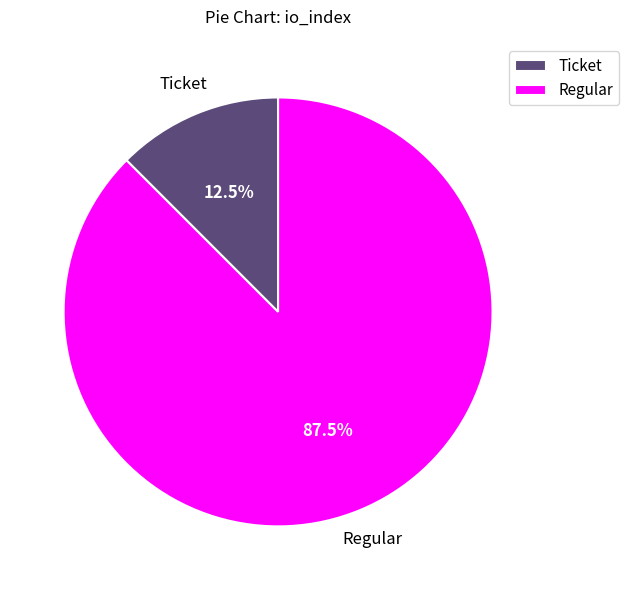

Between Regular and Ticket, which is larger?

Regular